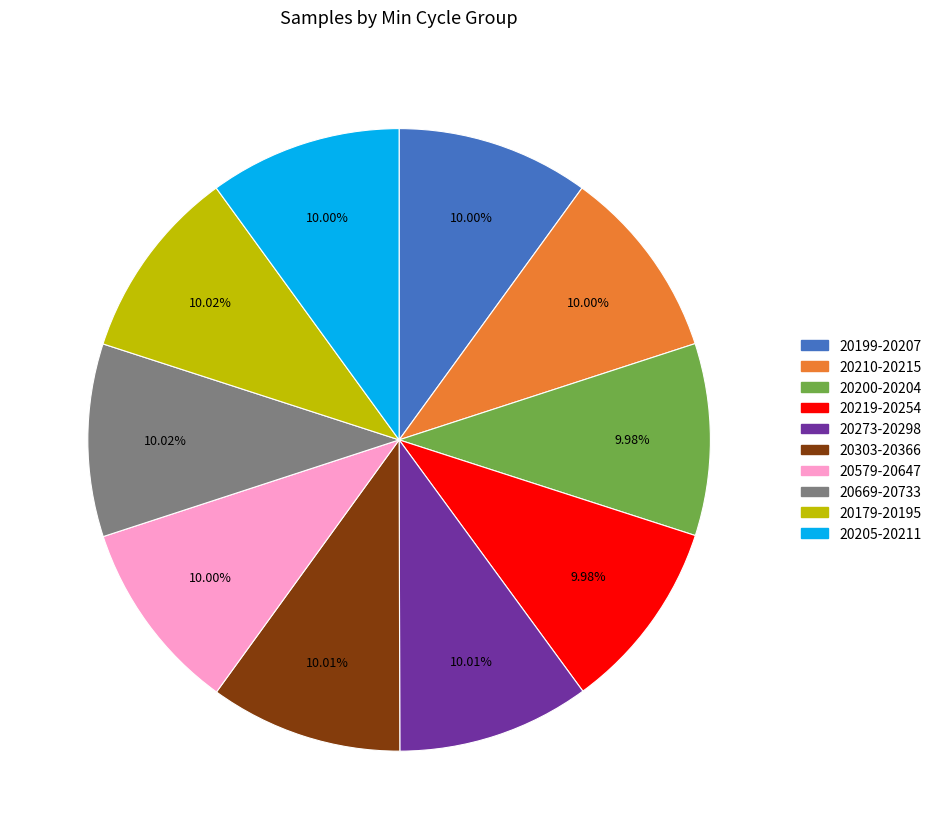

Is there any slice that represents more than half of the pie?

No